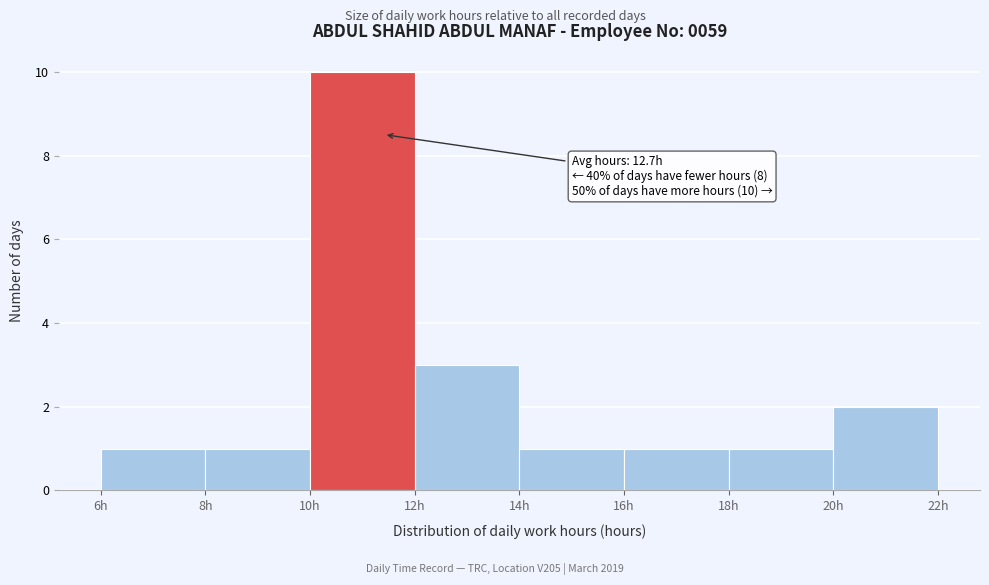

Over which range of the x-axis is the bar tallest?

10 to 12